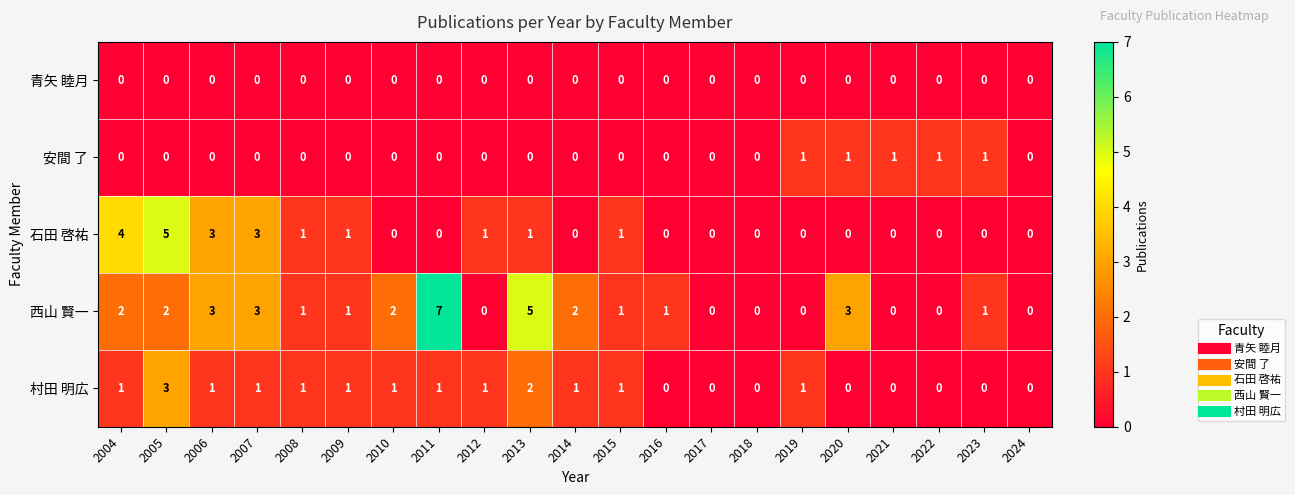

Which series has the largest total across all categories?

西山 賢一